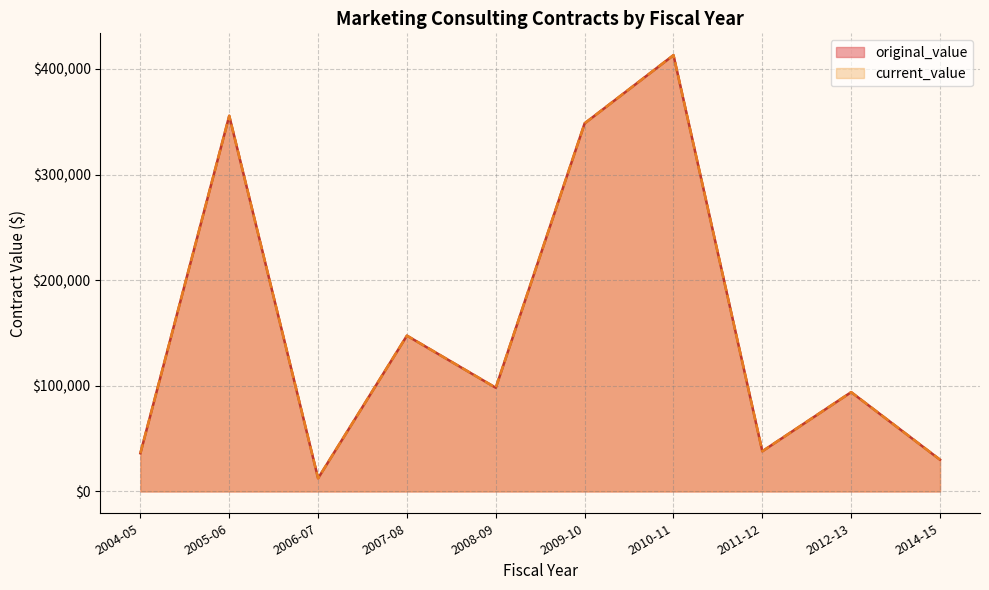

Does the chart display data point markers on the line(s)?

No